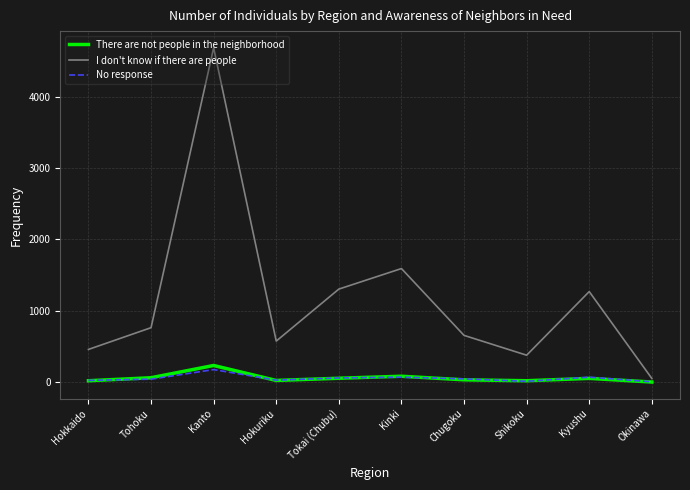

What is the lowest value of the No response series?

4